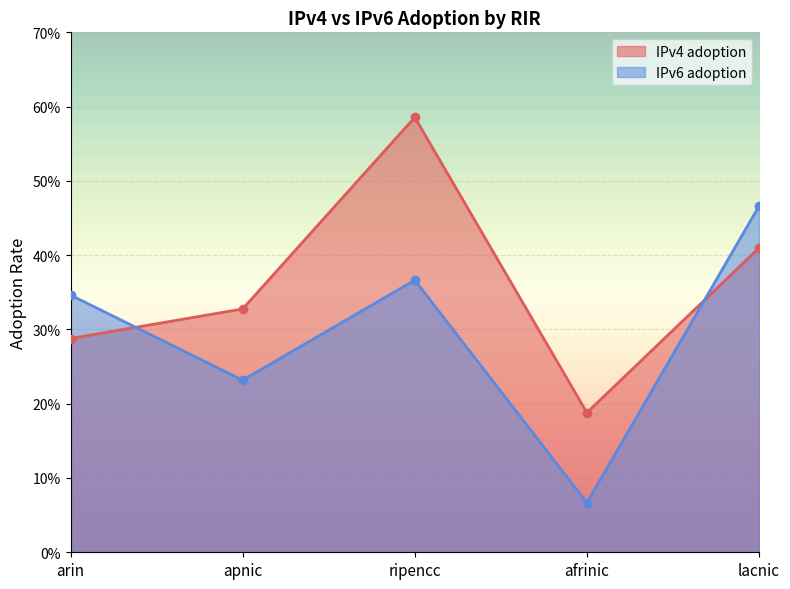

True or false: IPv6 adoption and IPv4 adoption intersect in this chart.

True